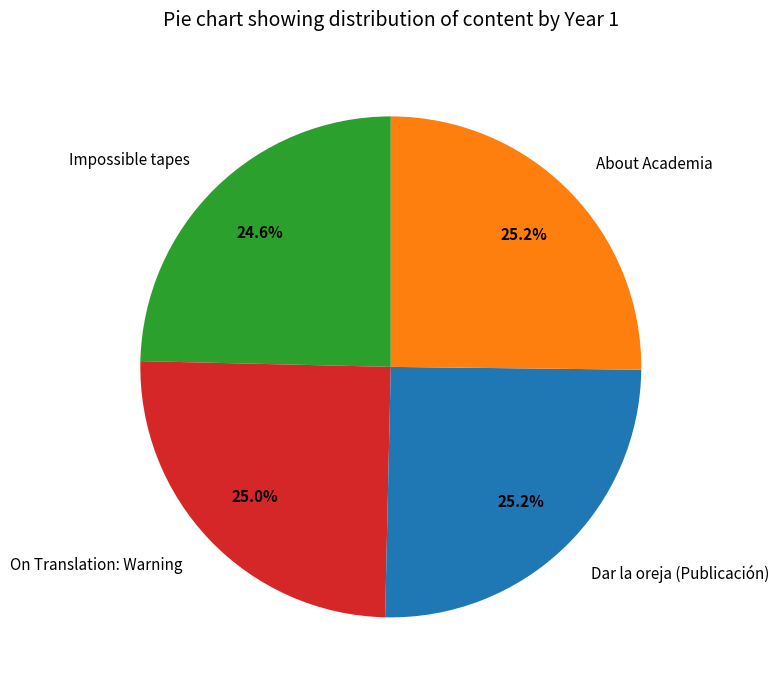

Does Dar la oreja (Publicación) represent more than half of the total?

No